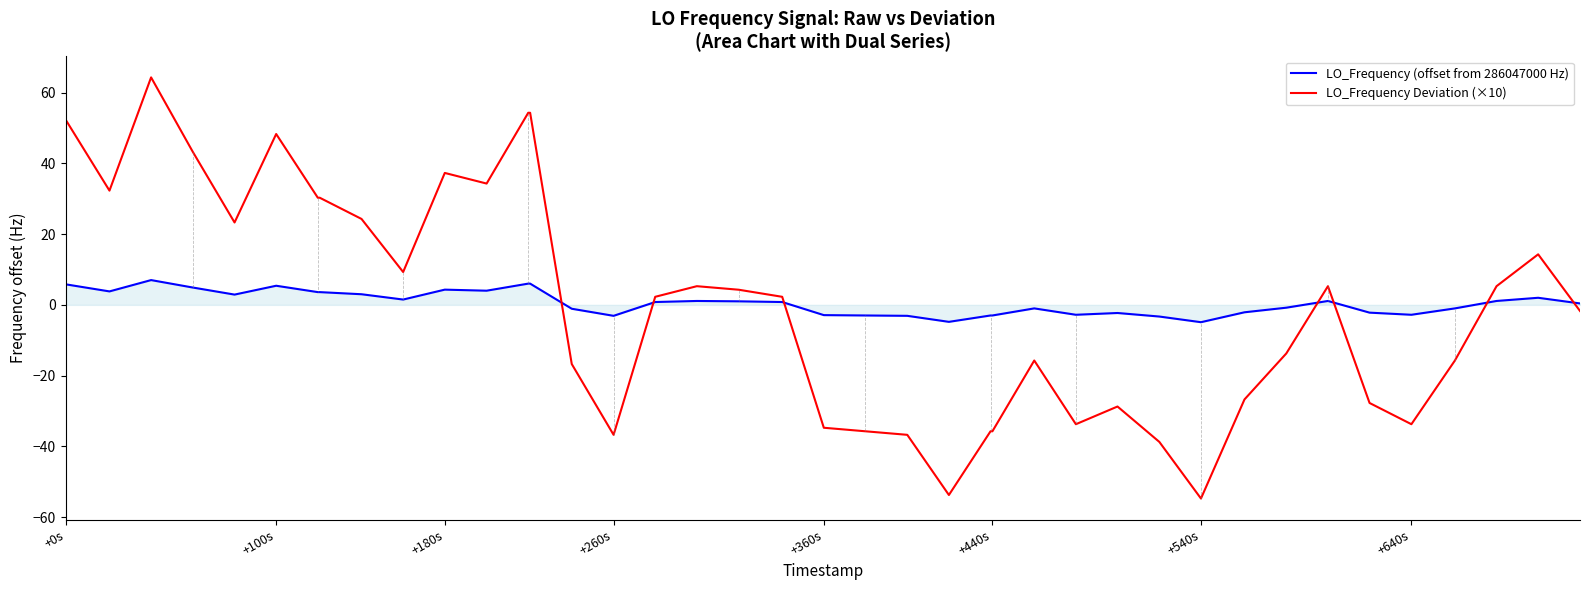

How many lines are shown in the chart?

2